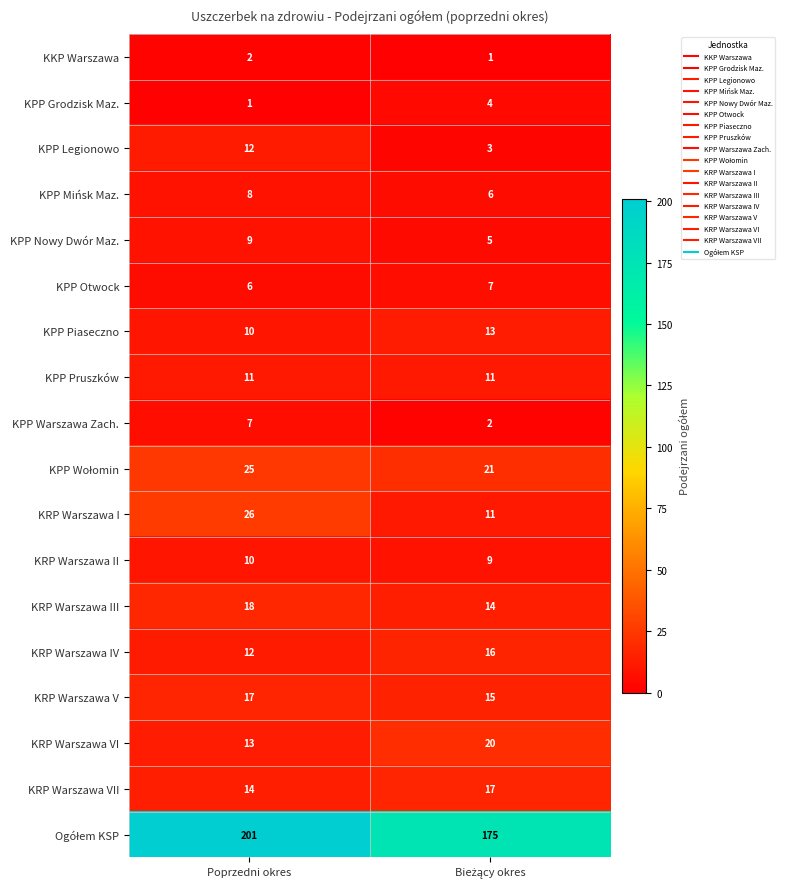

The value of KPP Warszawa Zach. at Poprzedni okres is 7. True or false?

True